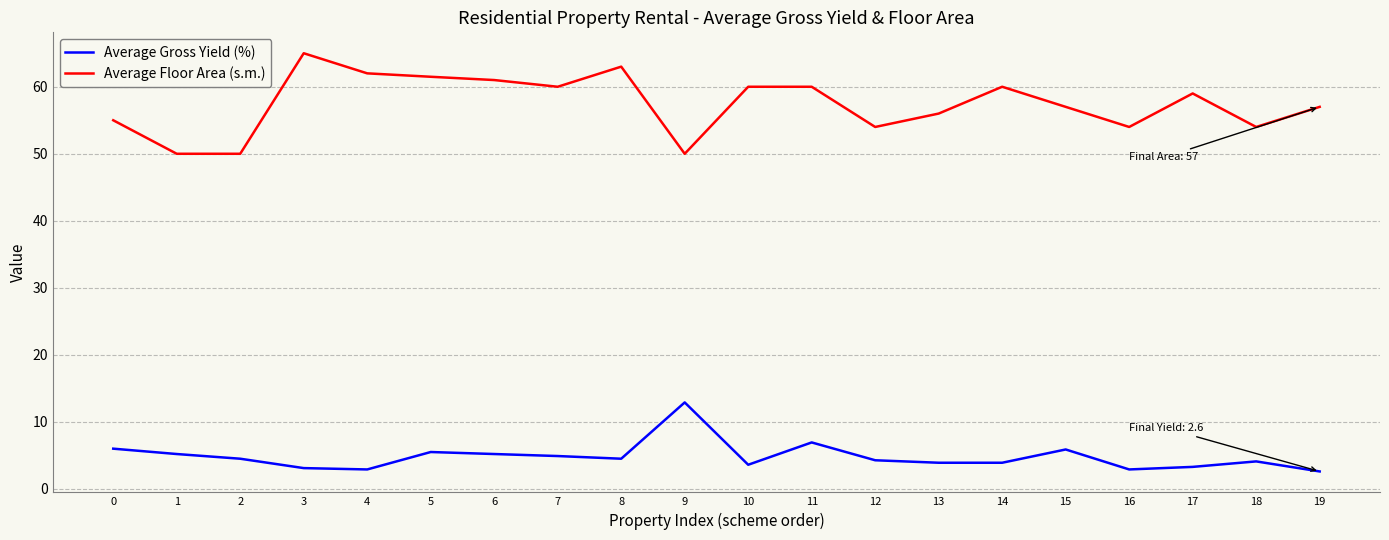

What is the minimum value for Average Gross Yield (%)?

2.6